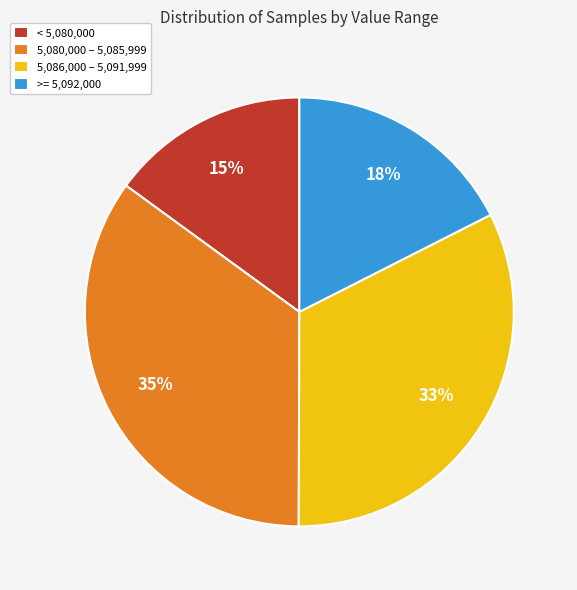

Which slice is the smallest?

< 5,080,000